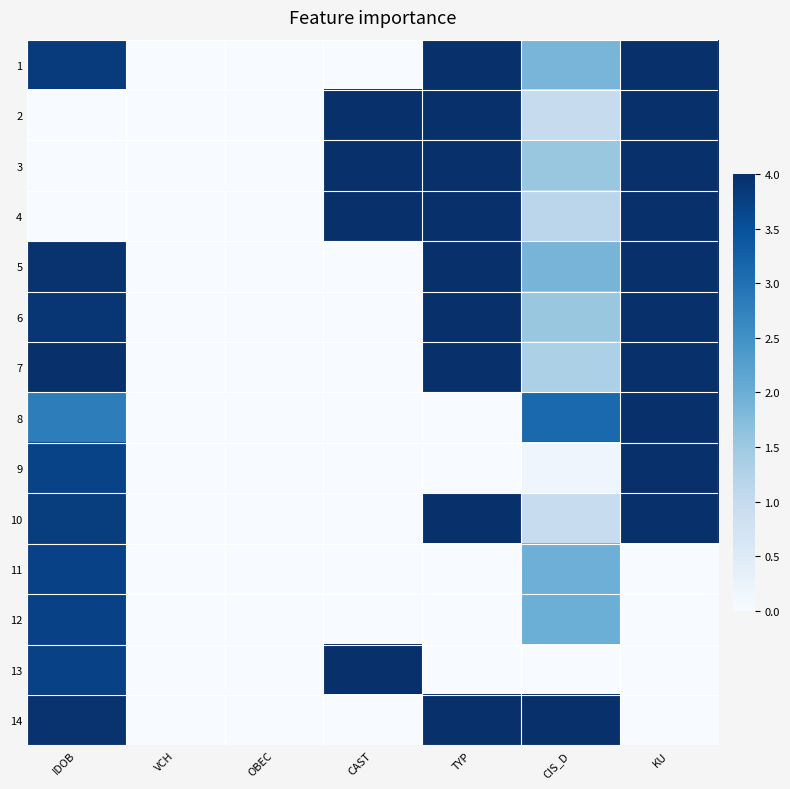

What is the maximum value shown in the chart?

4.0